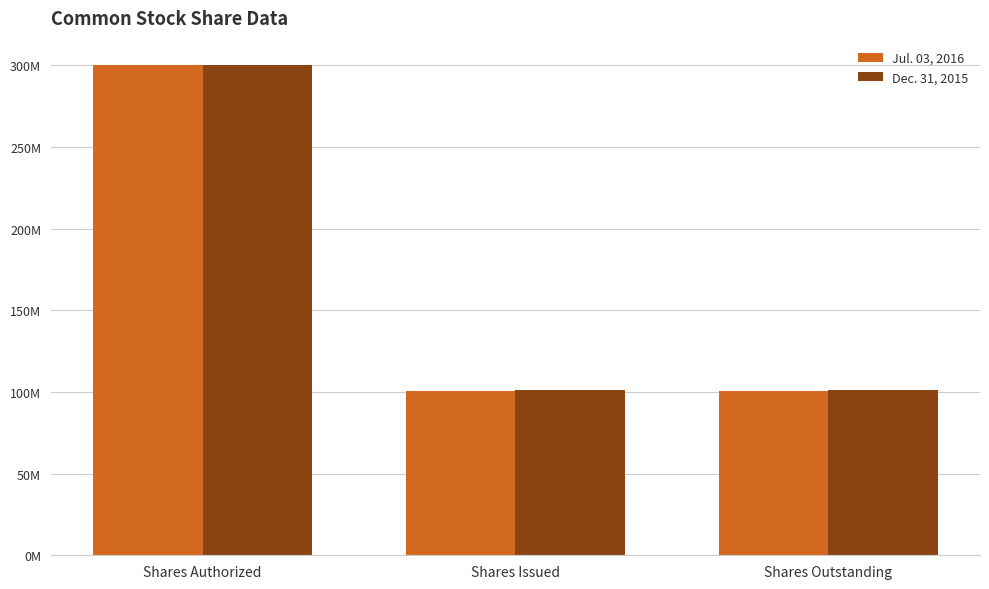

What are all the series names shown in the legend?

Jul. 03, 2016, Dec. 31, 2015